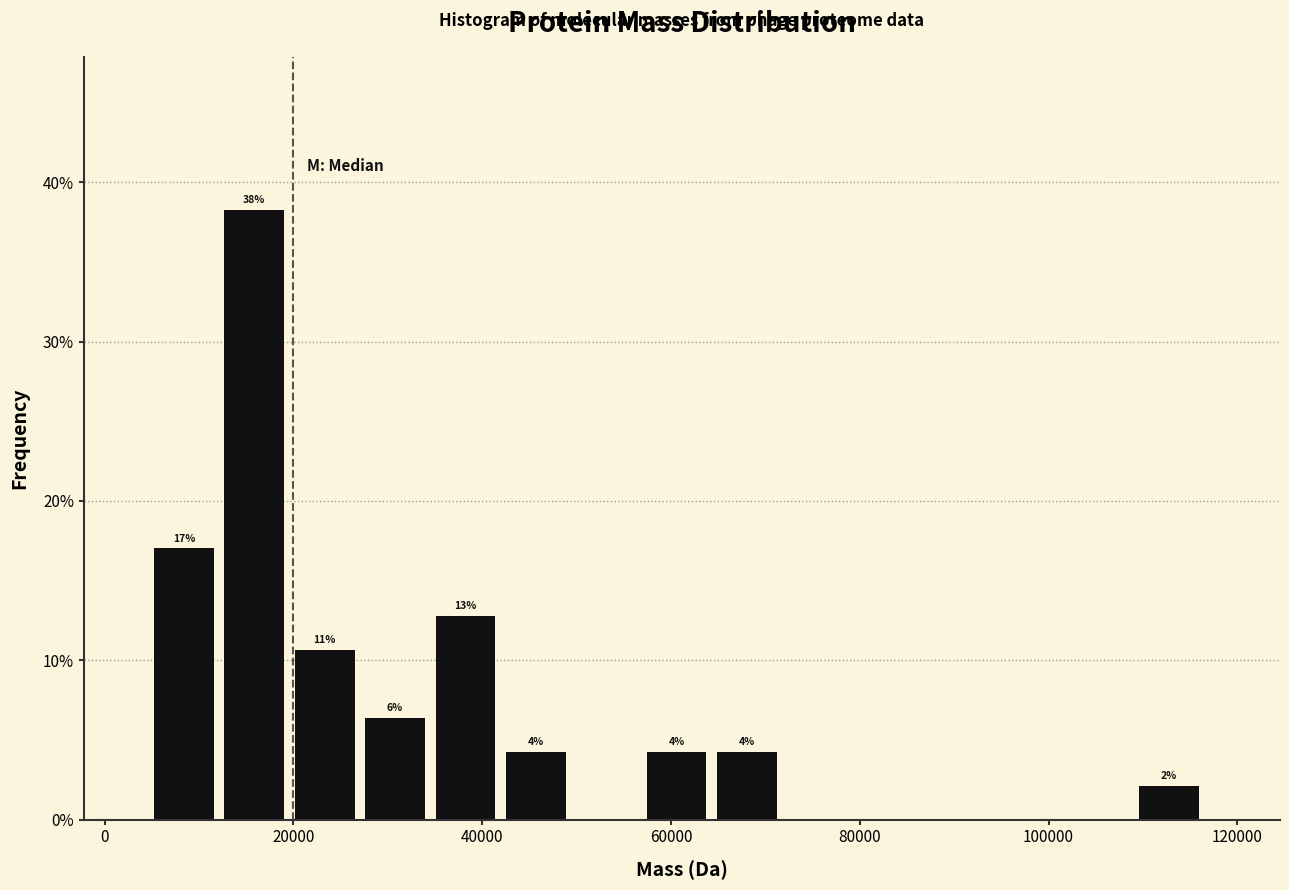

Around what value on the x-axis is the tallest bar? Give the approximate position of its centre, as read against the axis.

16000